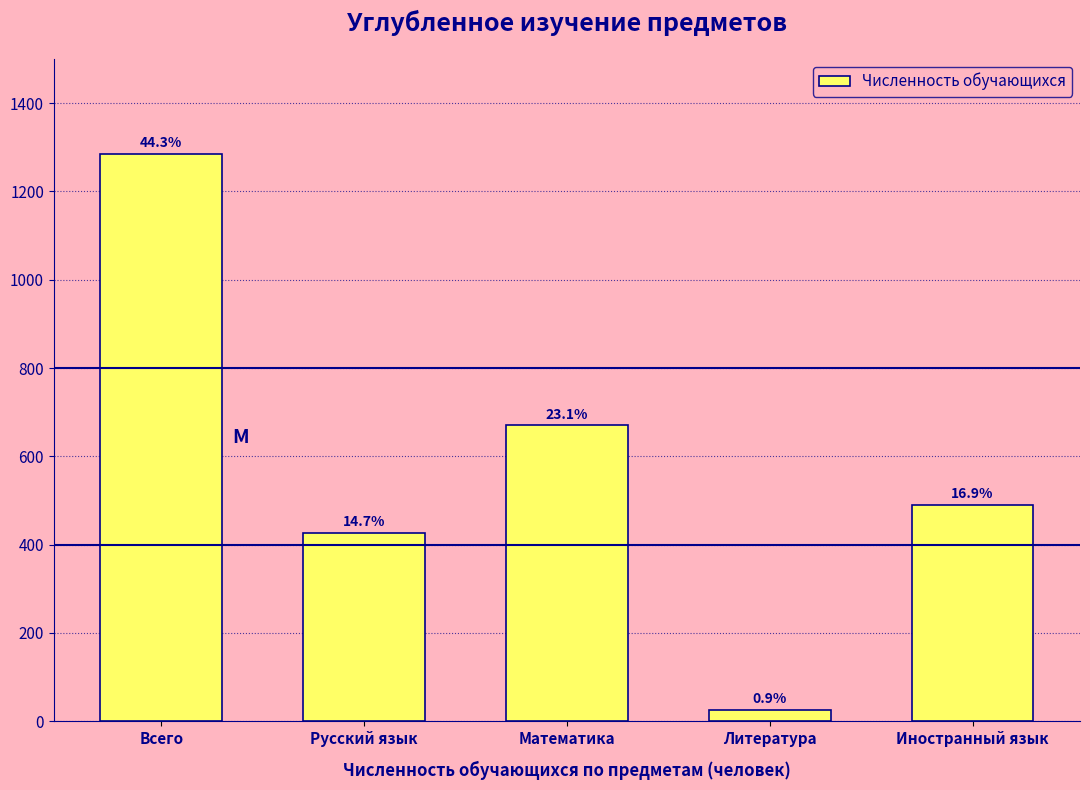

Are the bars horizontal?

No